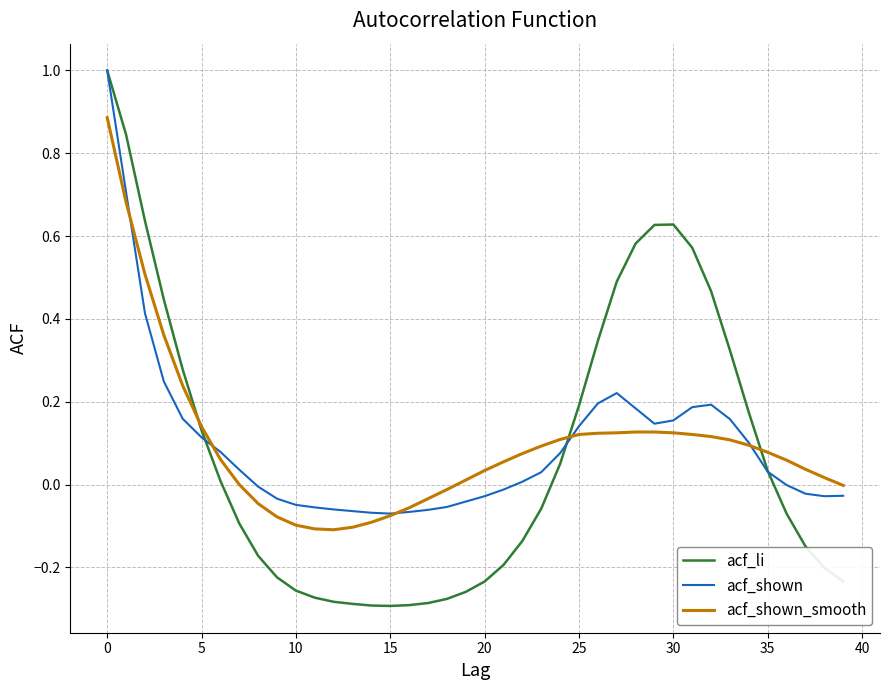

Which series has the largest range (max minus min)?

acf_li